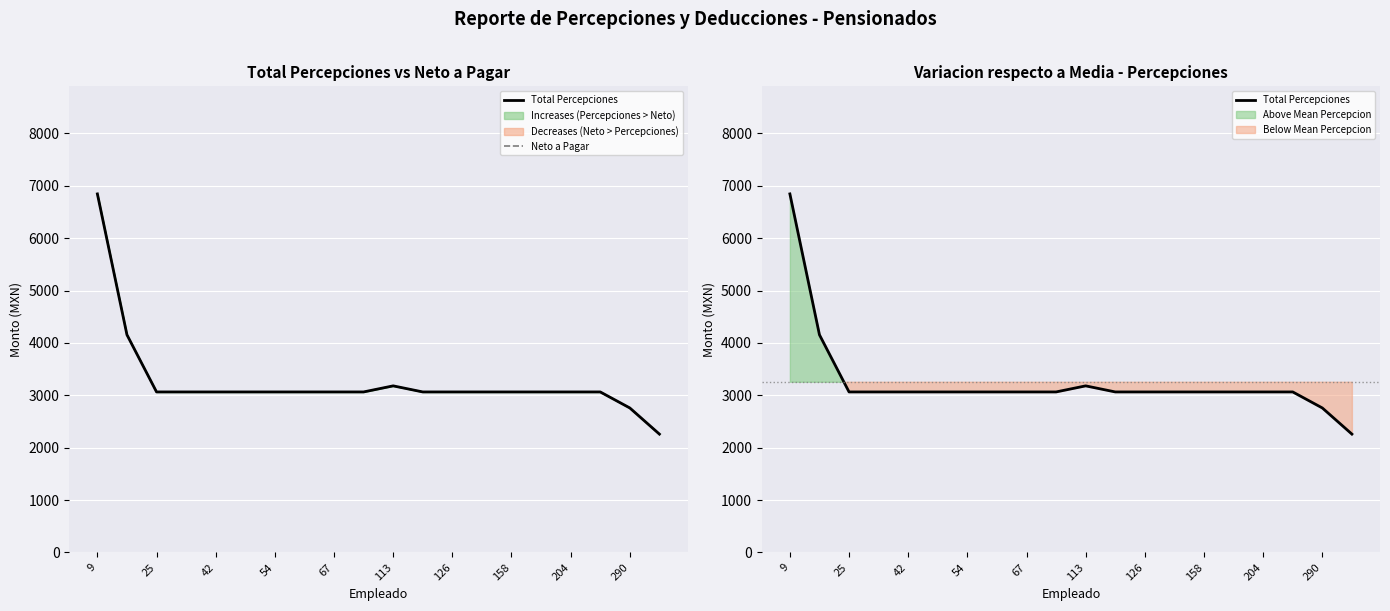

Count the number of categories in the chart.

20